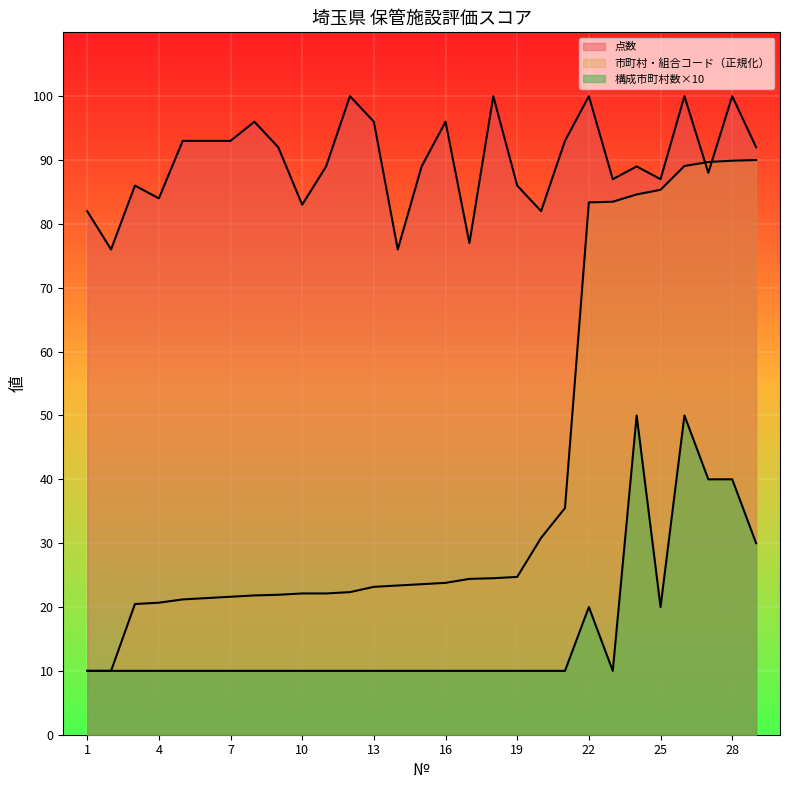

At how many categories does at least one series exceed 71?

29